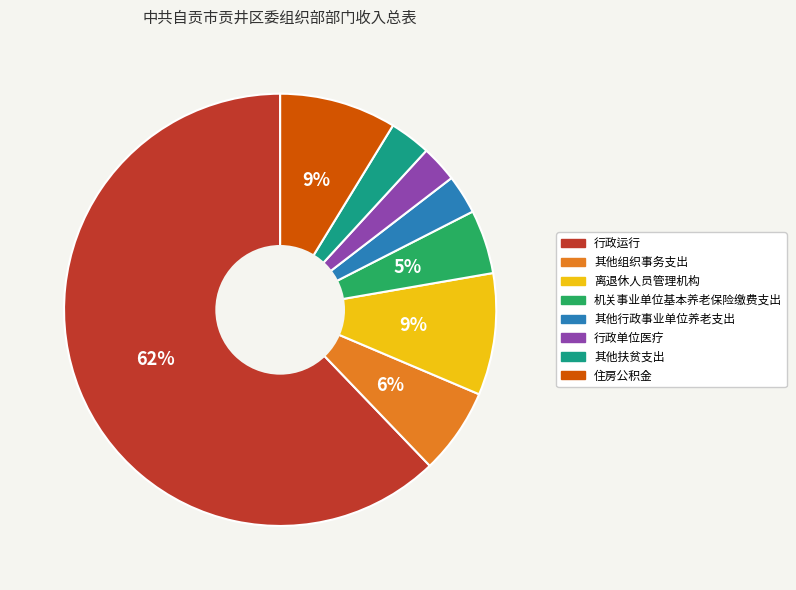

Do 行政单位医疗 and 行政运行 together represent more than half of the pie?

Yes